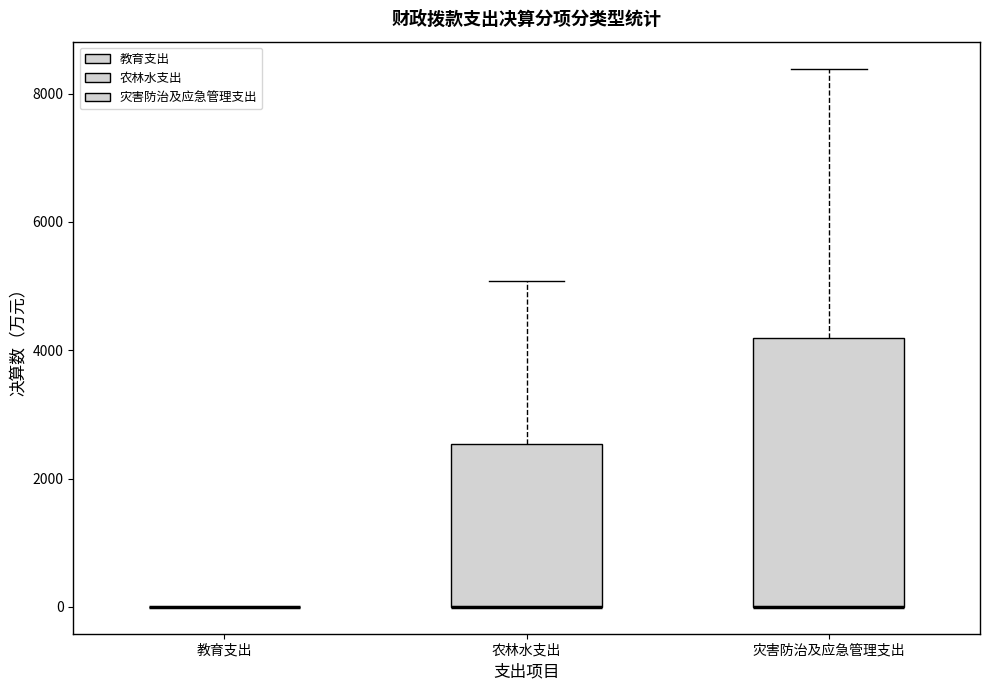

Comparing the boxes themselves (not the whiskers), which one is the tallest?

灾害防治及应急管理支出